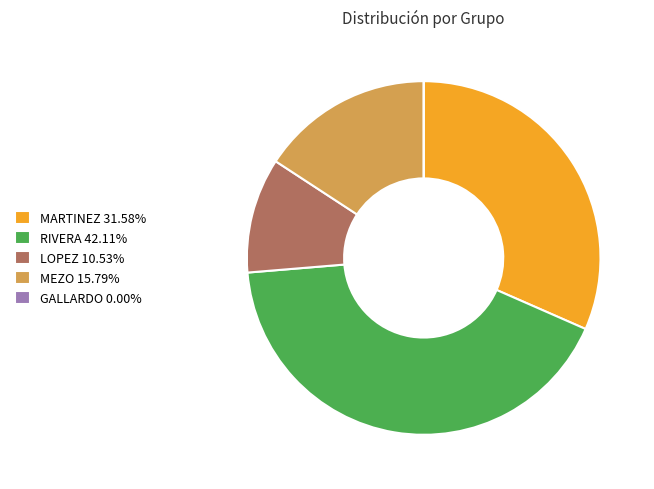

Is RIVERA 42.11% the majority of the pie?

No